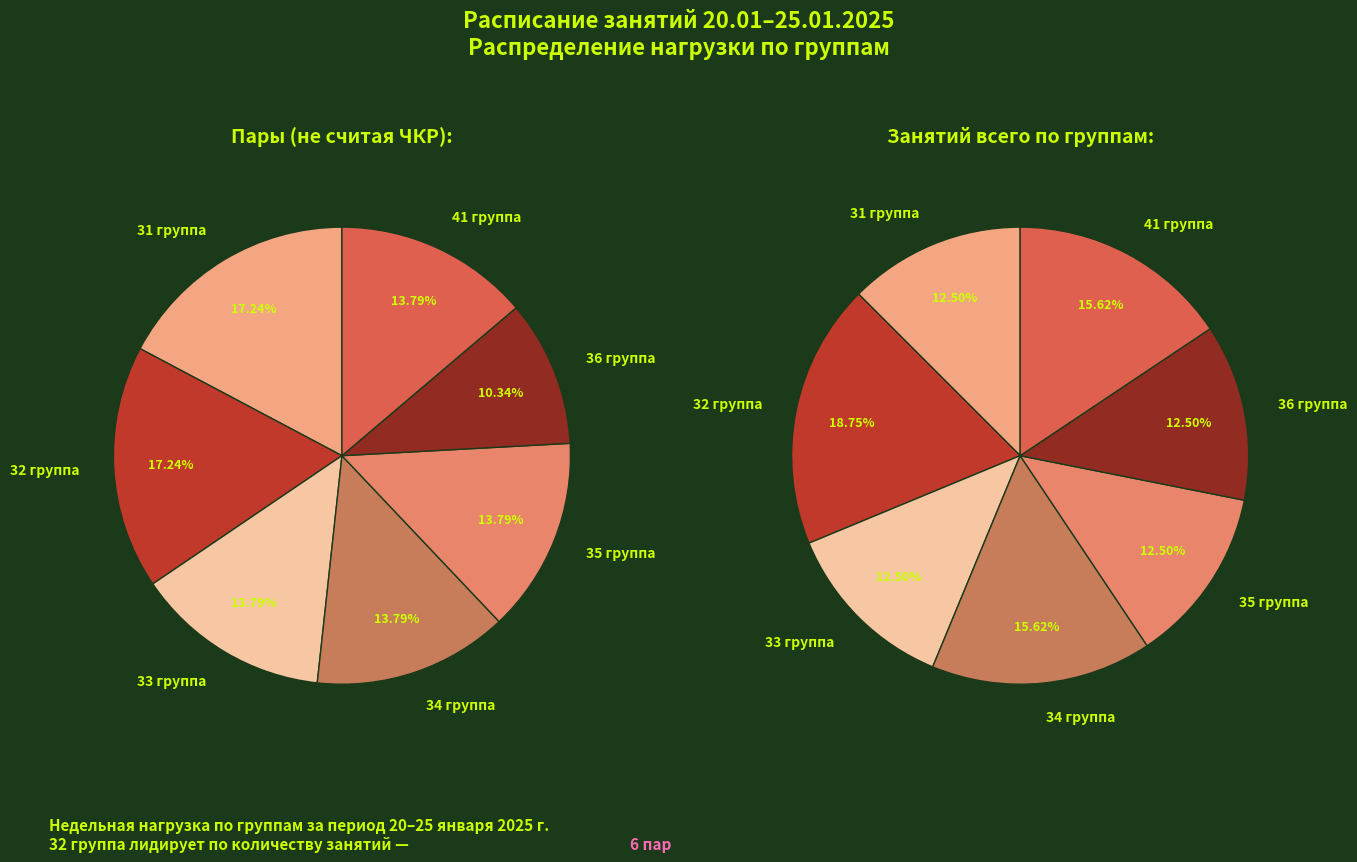

Which category has the biggest portion of the pie?

32 группа